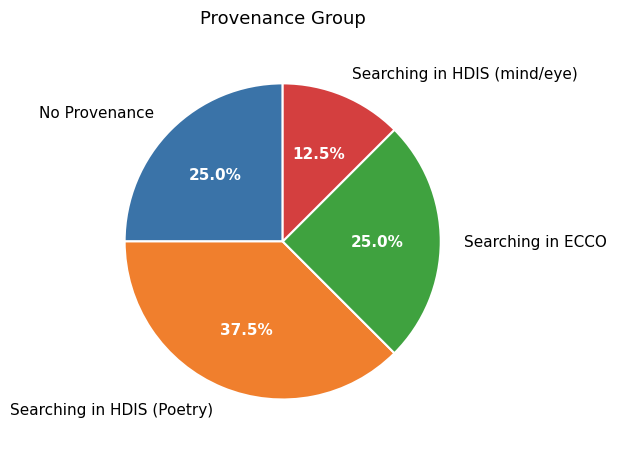

What is the total percentage of No Provenance and Searching in HDIS (mind/eye)?

37.5%